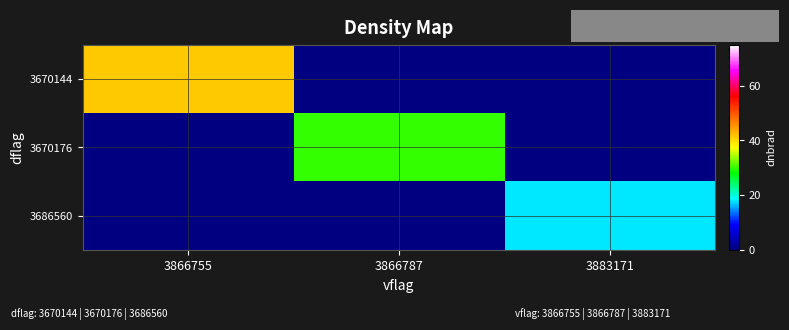

Reading left to right, transcribe all the data shown in this chart.

3670144: 3866755=41.6	3866787=0.0	3883171=0.0
3670176: 3866755=0.0	3866787=30.1	3883171=0.0
3686560: 3866755=0.0	3866787=0.0	3883171=18.0